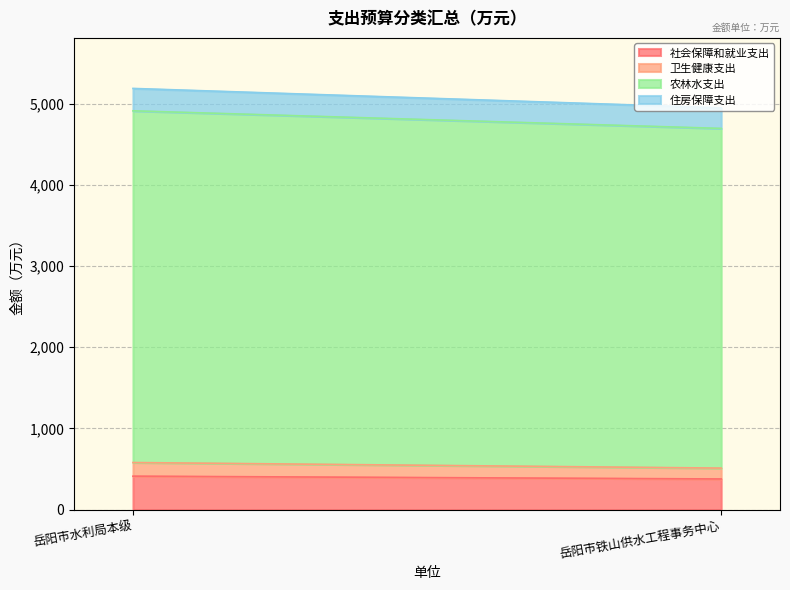

How many lines are shown in the chart?

4